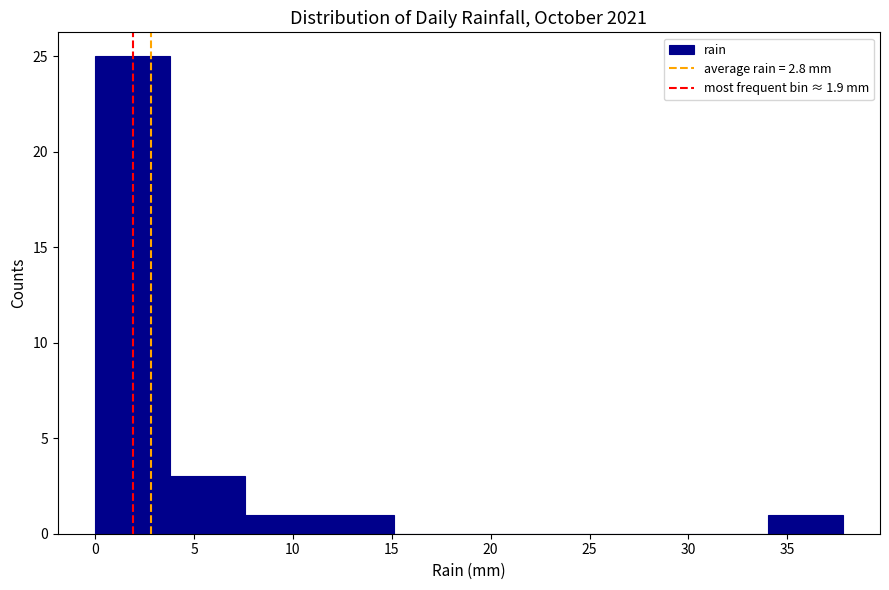

How tall is the bar that spans 11.5 to 15.0 on the x-axis? Neither the bar edges nor the heights are printed on the chart, so give them approximately, as read against the axes.

1